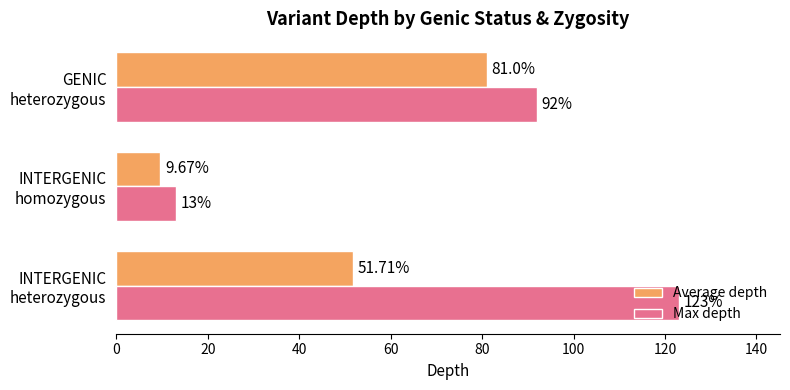

Which label corresponds to the smallest value in the chart?

INTERGENIC
homozygous